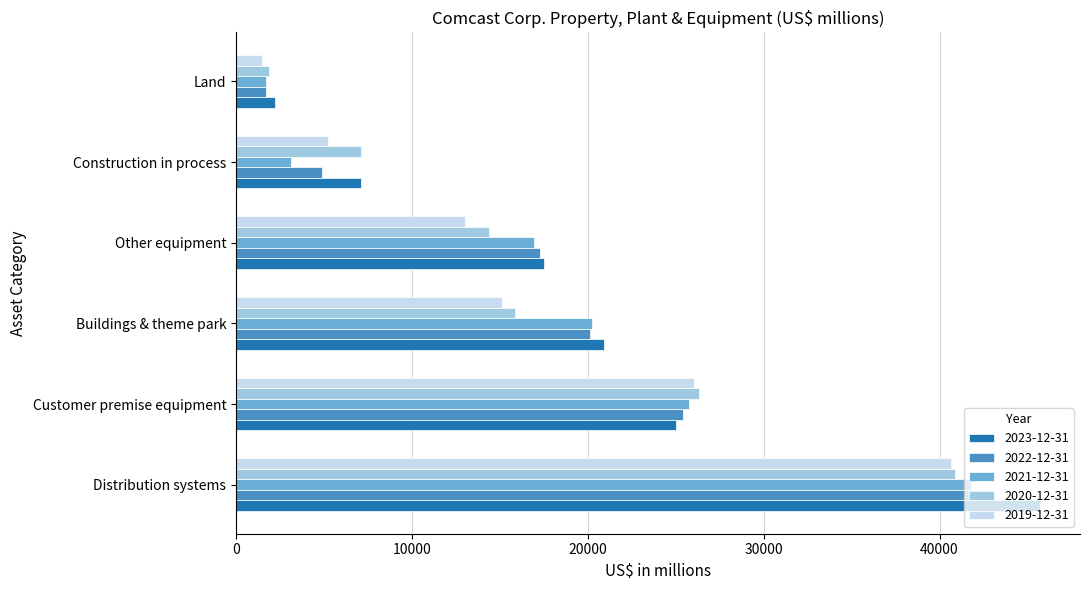

True or false: 2022-12-31 has a value of 11900 at Other equipment.

False